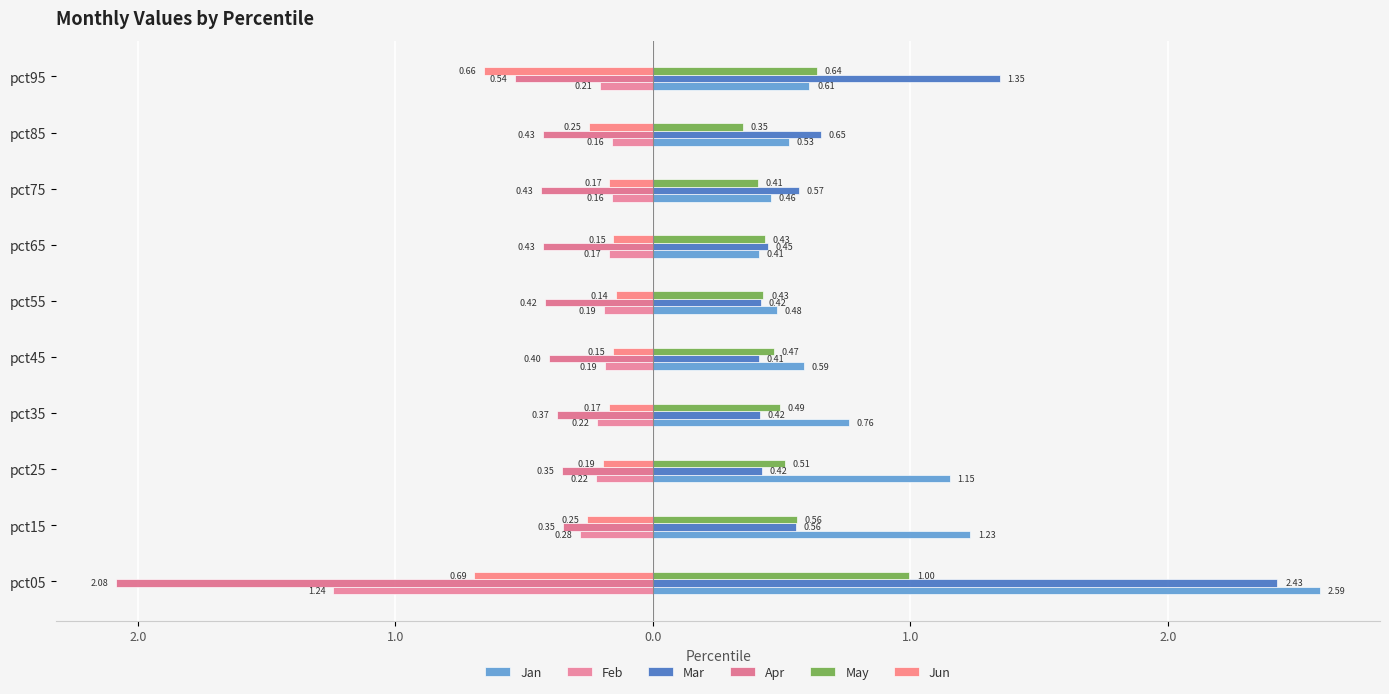

Reading left to right, extract all data points from this chart.

Jan: 2.6	1.2	1.2	0.8	0.6	0.5	0.4	0.5	0.5	0.6
Feb: -1.2	-0.3	-0.2	-0.2	-0.2	-0.2	-0.2	-0.2	-0.2	-0.2
Mar: 2.4	0.6	0.4	0.4	0.4	0.4	0.4	0.6	0.7	1.3
Apr: -2.1	-0.3	-0.4	-0.4	-0.4	-0.4	-0.4	-0.4	-0.4	-0.5
May: 1.0	0.6	0.5	0.5	0.5	0.4	0.4	0.4	0.4	0.6
Jun: -0.7	-0.3	-0.2	-0.2	-0.2	-0.1	-0.2	-0.2	-0.2	-0.7